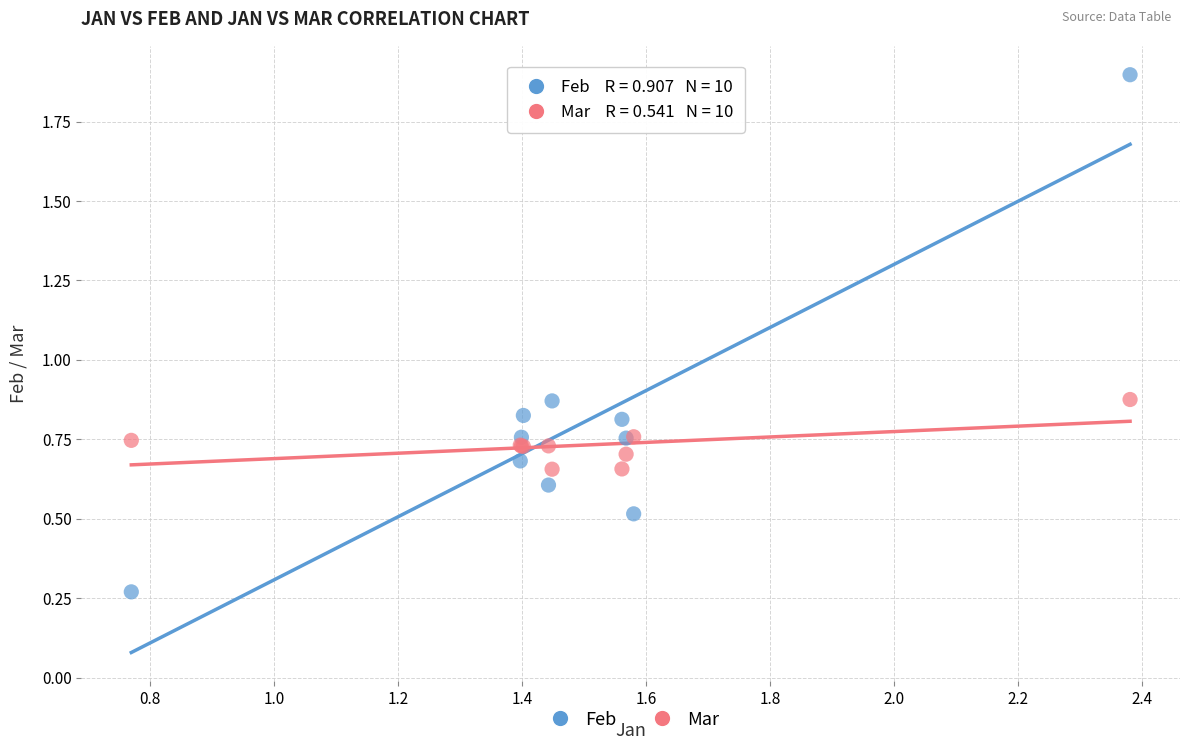

Which series has the widest spread of Y values?

Feb